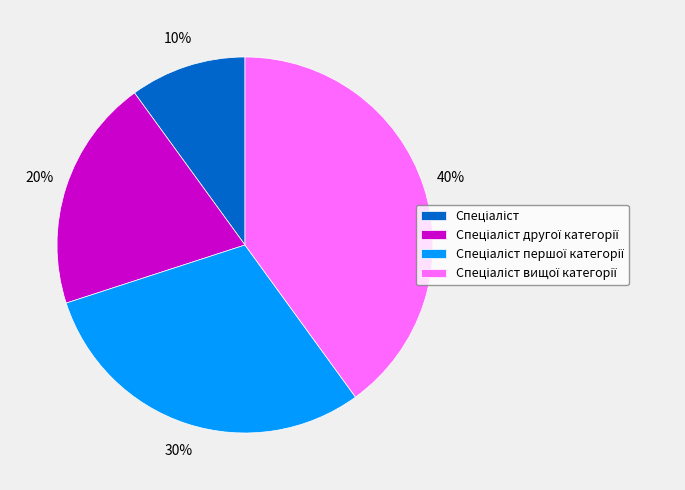

How many segments does this pie chart have?

4